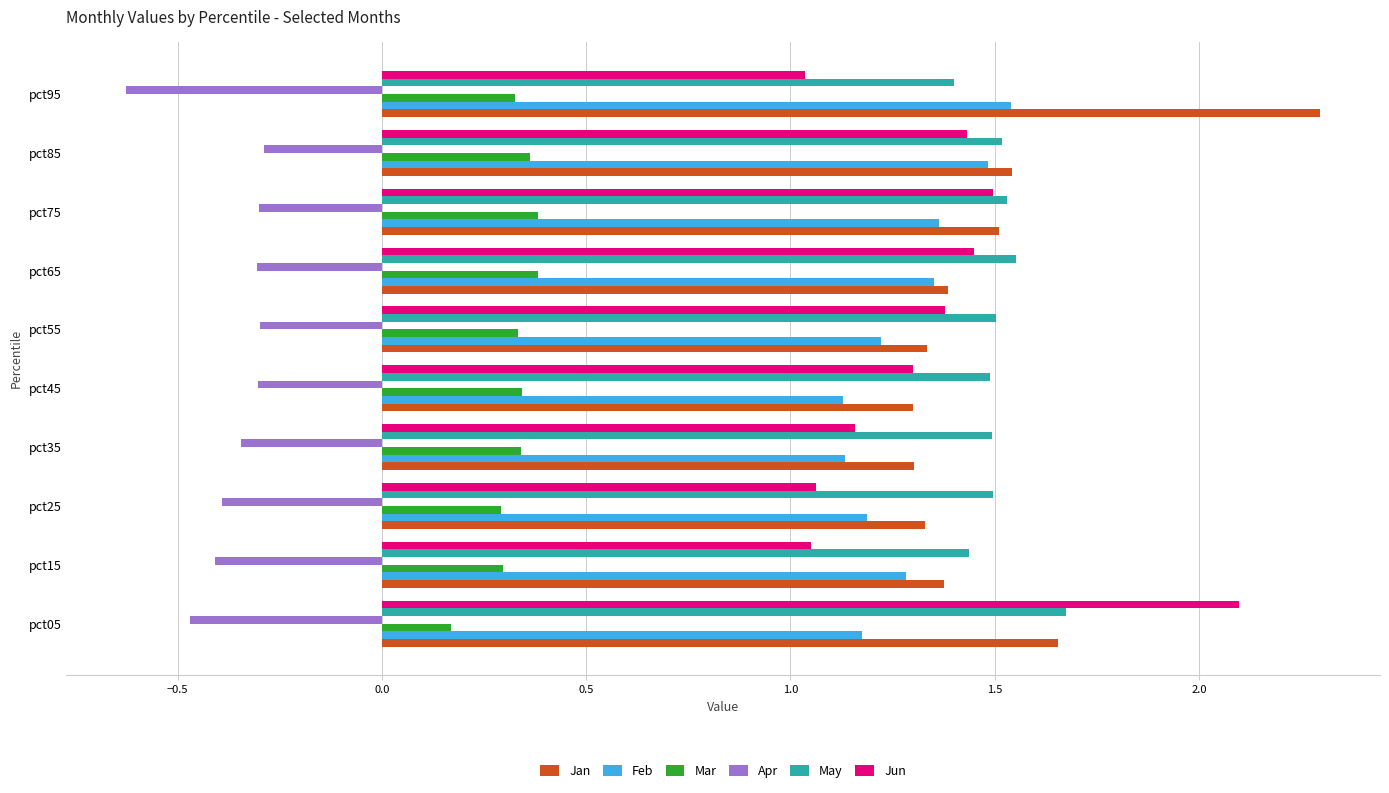

How many Mar values are between 0 and 1?

10